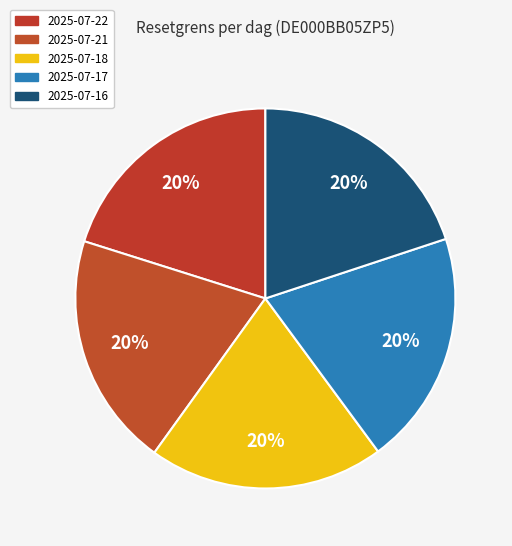

Count the number of slices in the pie.

5